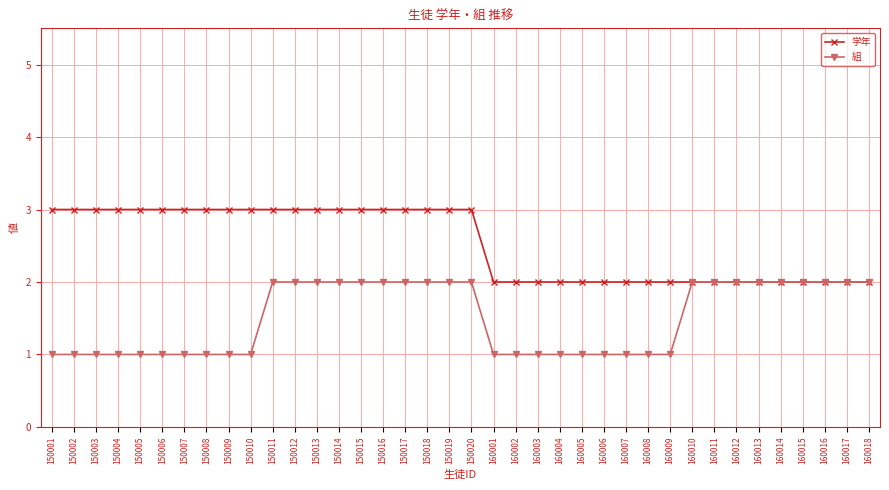

What is the value of the 学年 point at the 38th from the left?

2